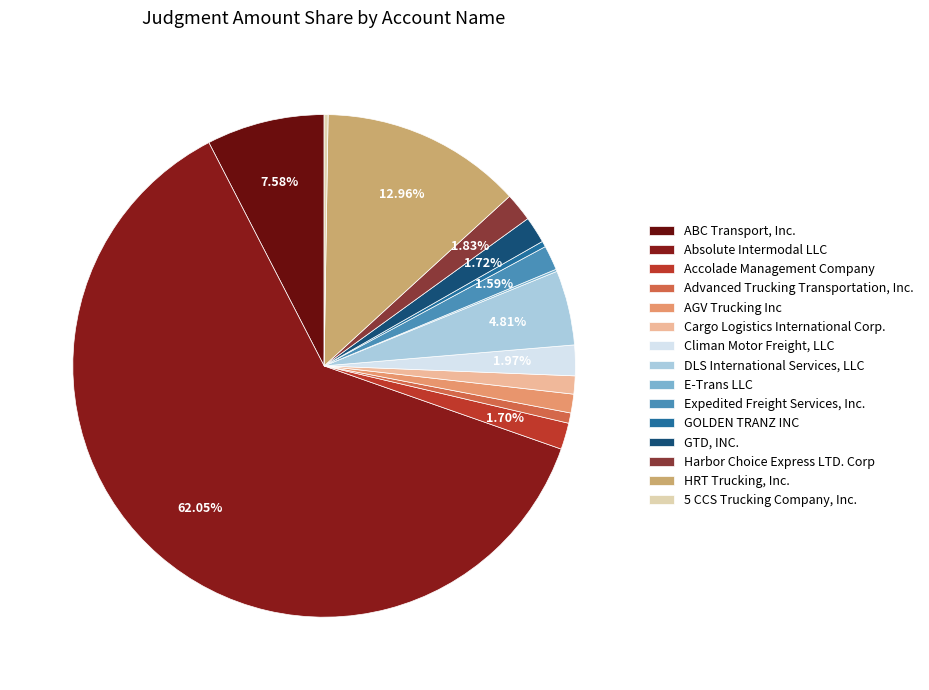

Which category has the biggest portion of the pie?

Absolute Intermodal LLC